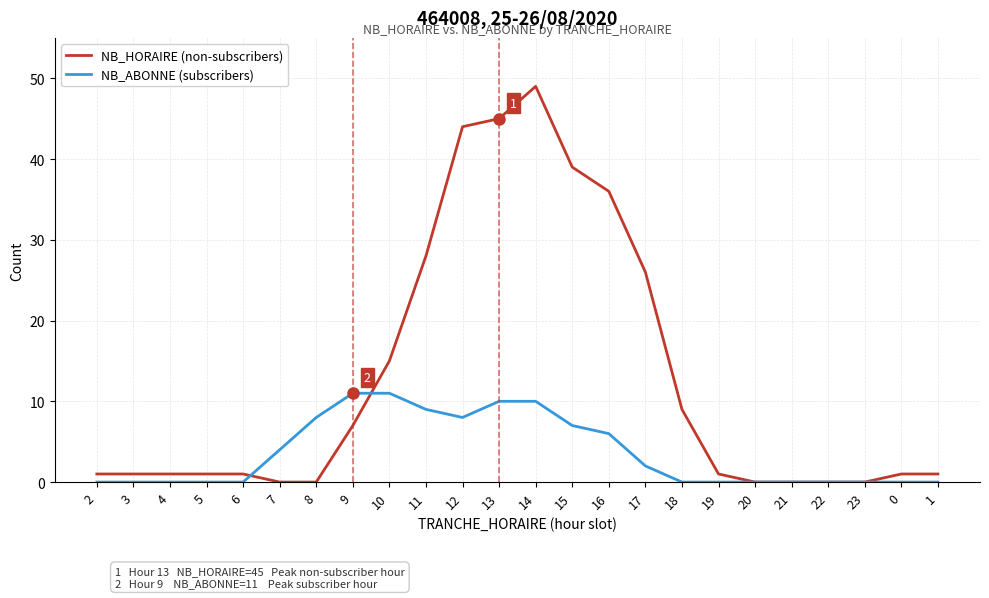

Is it true that NB_ABONNE (subscribers) equals 0 at 19?

True